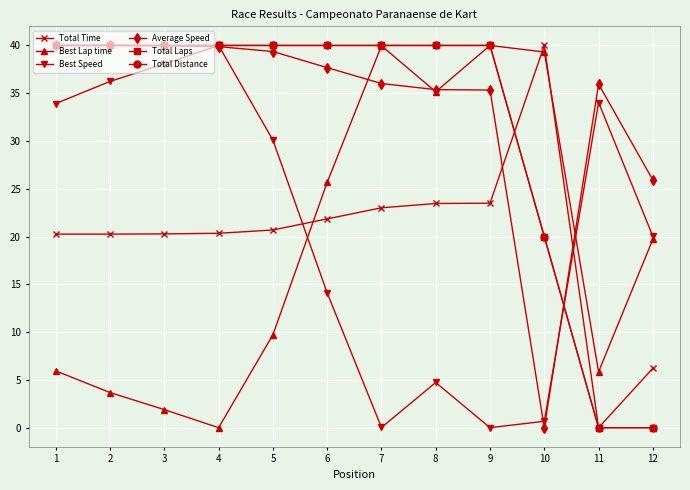

Does the chart have visible grid lines?

Yes